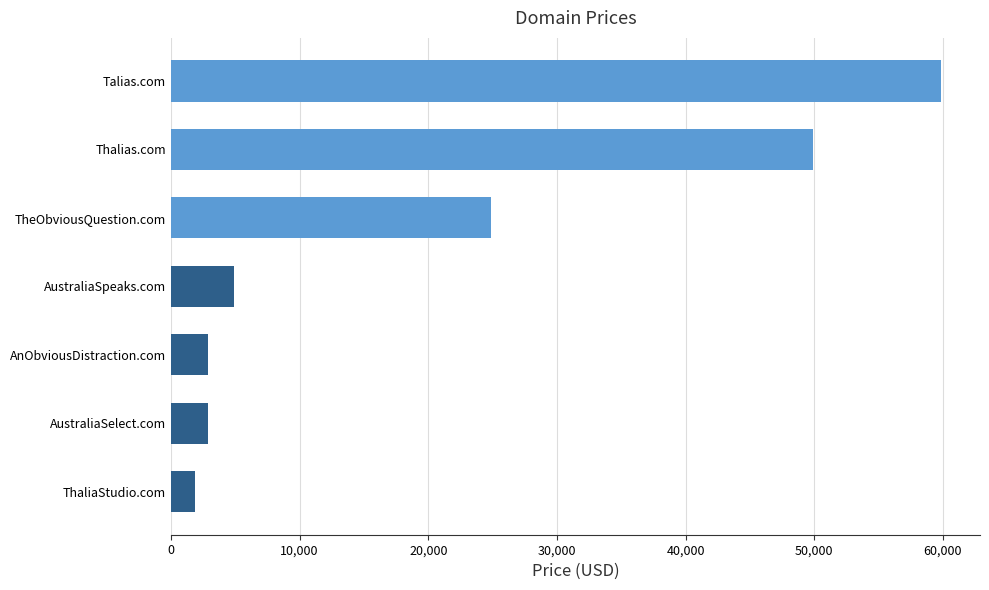

What is the difference between the maximum and minimum values?

58000